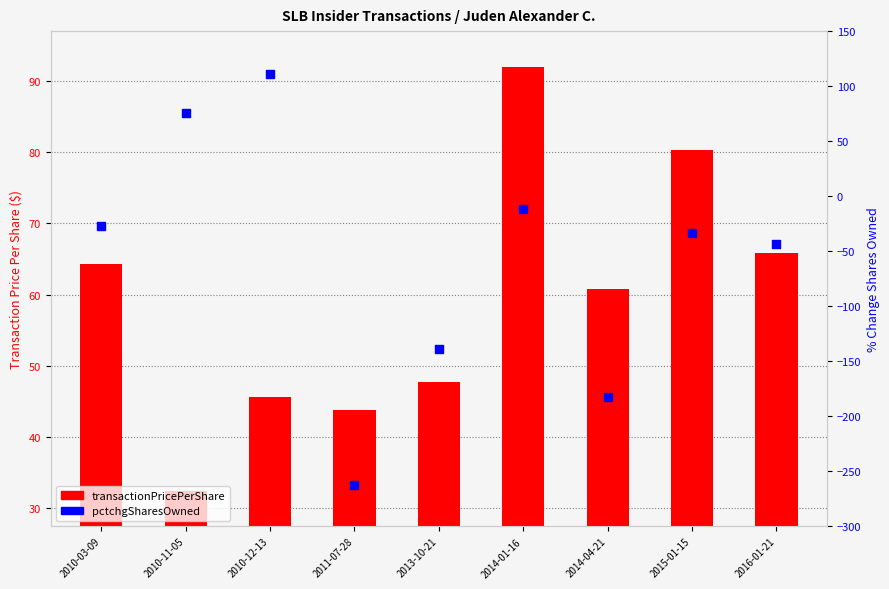

At how many categories does at least one series exceed 33?

9